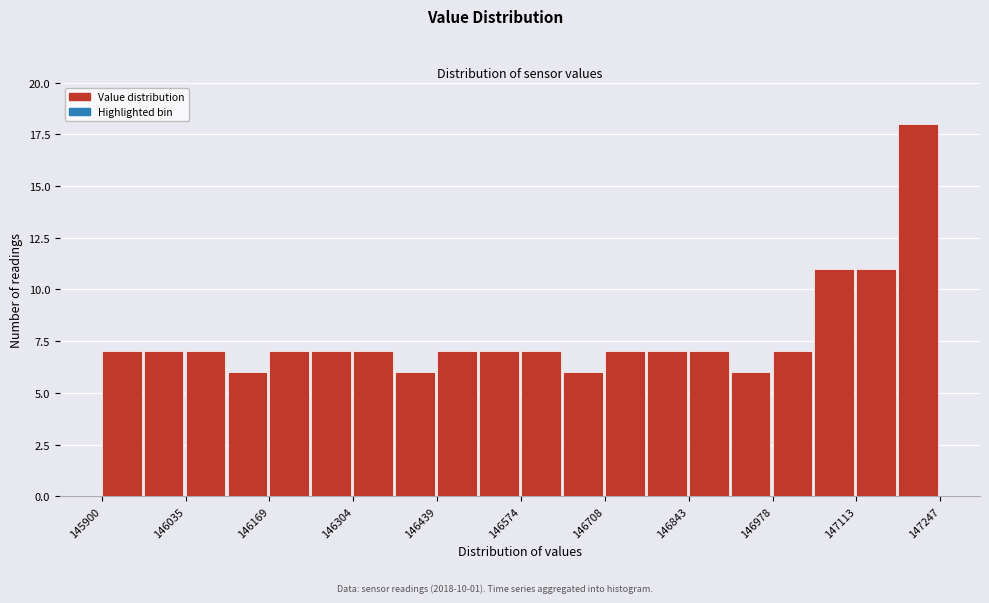

Read against the x-axis, roughly where is the centre of the tallest bar?

147220